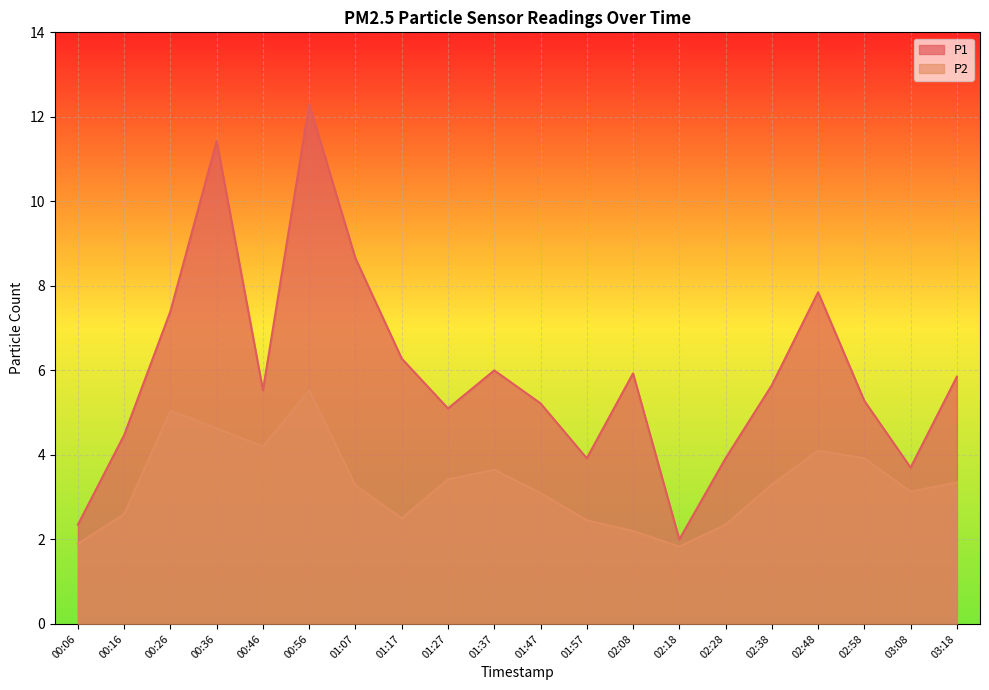

Reading left to right, transcribe all the data shown in this chart.

P1: 00:06=2.4	00:16=4.5	00:26=7.4	00:36=11.4	00:46=5.5	00:56=12.3	01:07=8.7	01:17=6.3	01:27=5.1	01:37=6.0	01:47=5.2	01:57=3.9	02:08=5.9	02:18=2.0	02:28=3.9	02:38=5.7	02:48=7.8	02:58=5.3	03:08=3.7	03:18=5.8
P2: 00:06=1.9	00:16=2.6	00:26=5.0	00:36=4.6	00:46=4.2	00:56=5.5	01:07=3.3	01:17=2.5	01:27=3.4	01:37=3.6	01:47=3.1	01:57=2.5	02:08=2.2	02:18=1.8	02:28=2.4	02:38=3.3	02:48=4.1	02:58=3.9	03:08=3.1	03:18=3.4